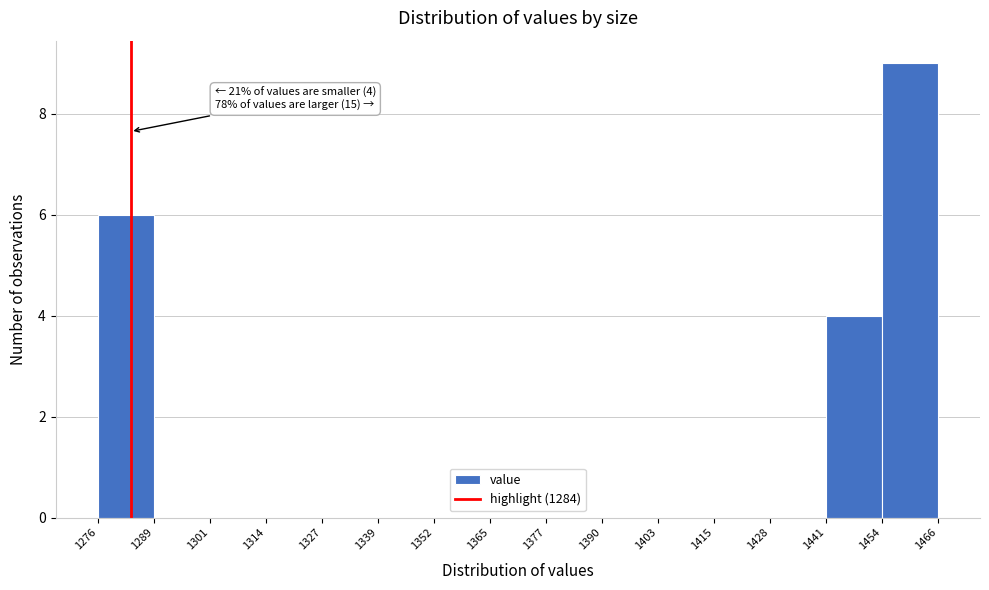

Over which range of the x-axis is the bar tallest?

1454 to 1466